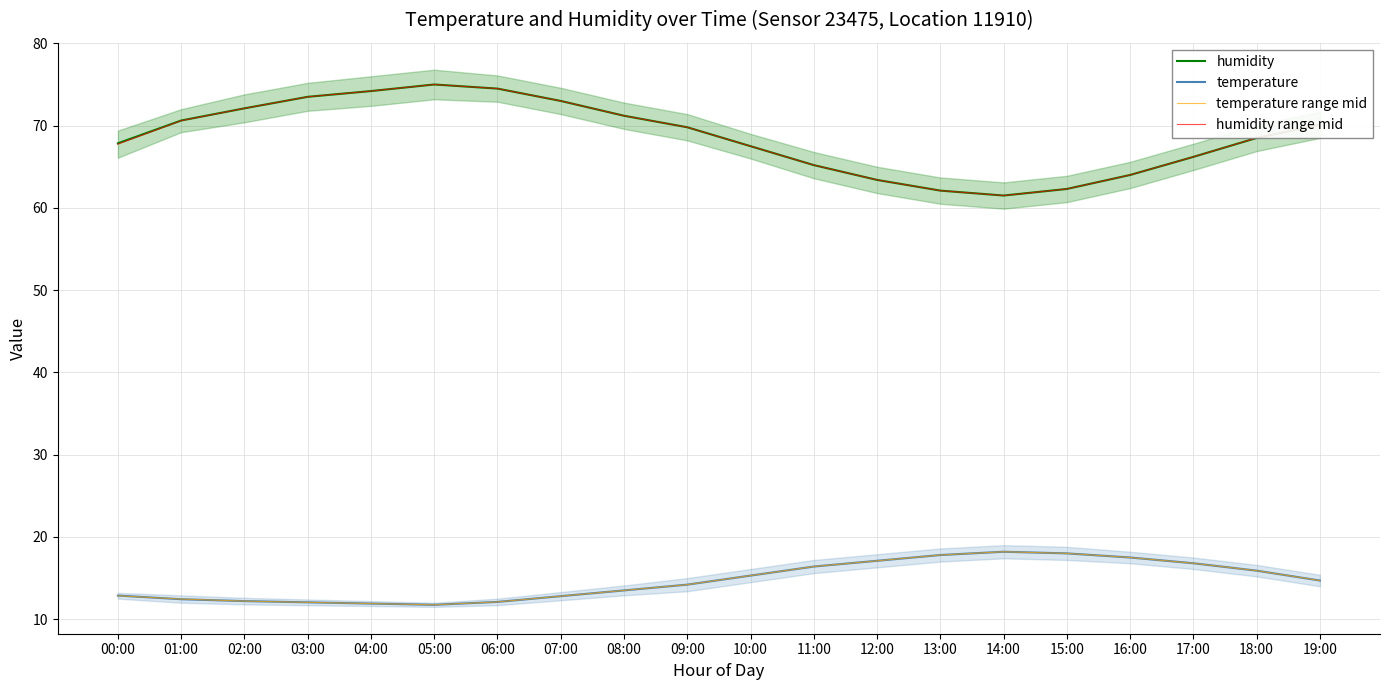

What are all the series names shown in the legend?

humidity, temperature, temperature range mid, humidity range mid